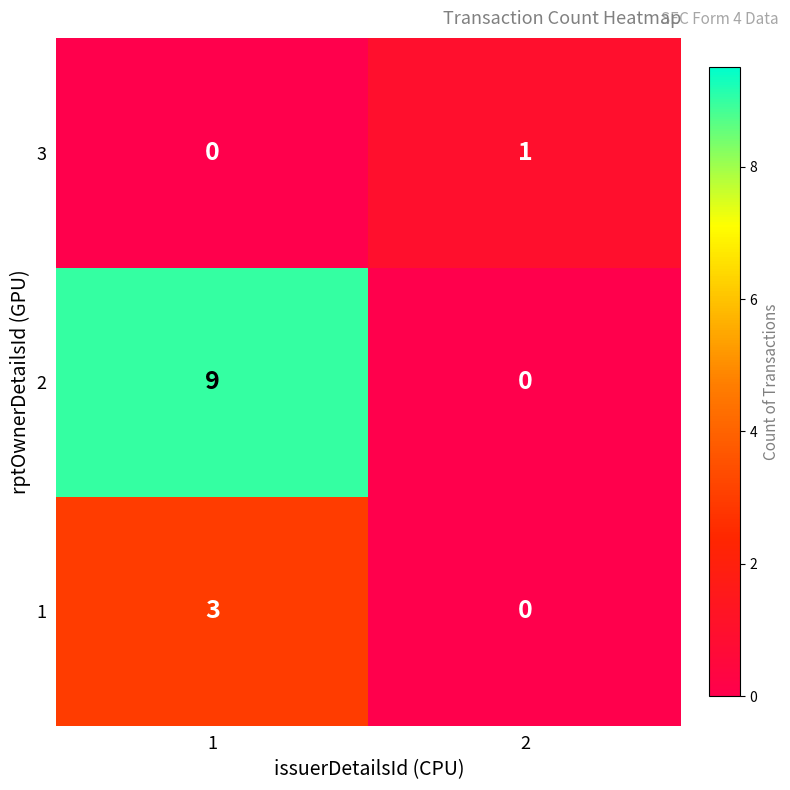

Which series has the widest spread of values?

2